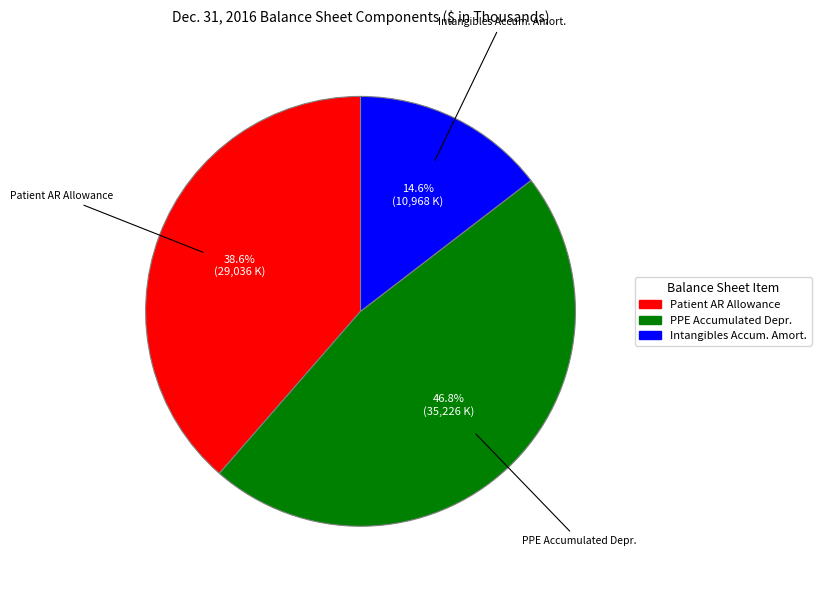

How many segments does this pie chart have?

3